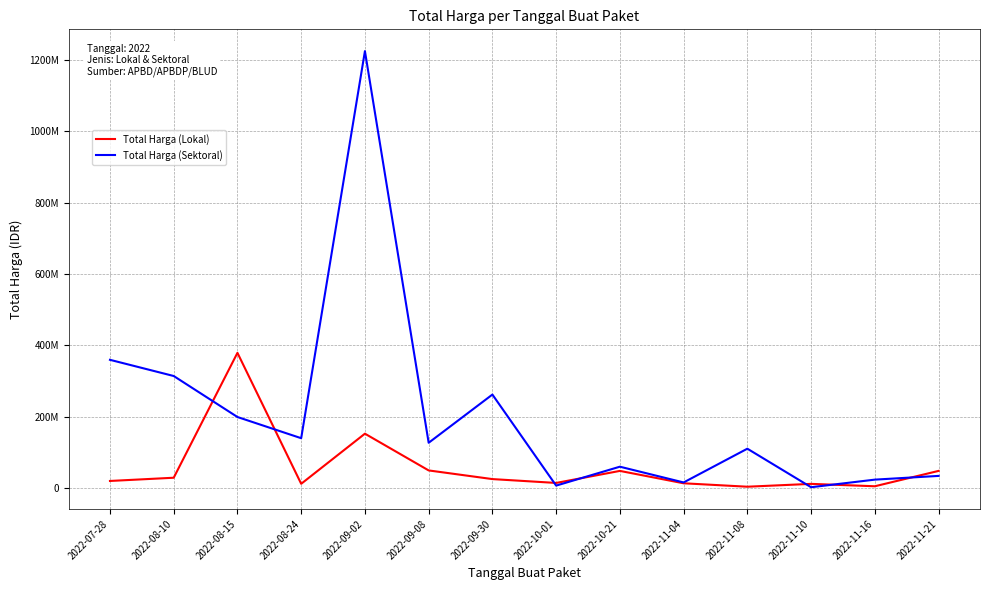

List the series in order of their peak value, highest first.

Total Harga (Sektoral), Total Harga (Lokal)